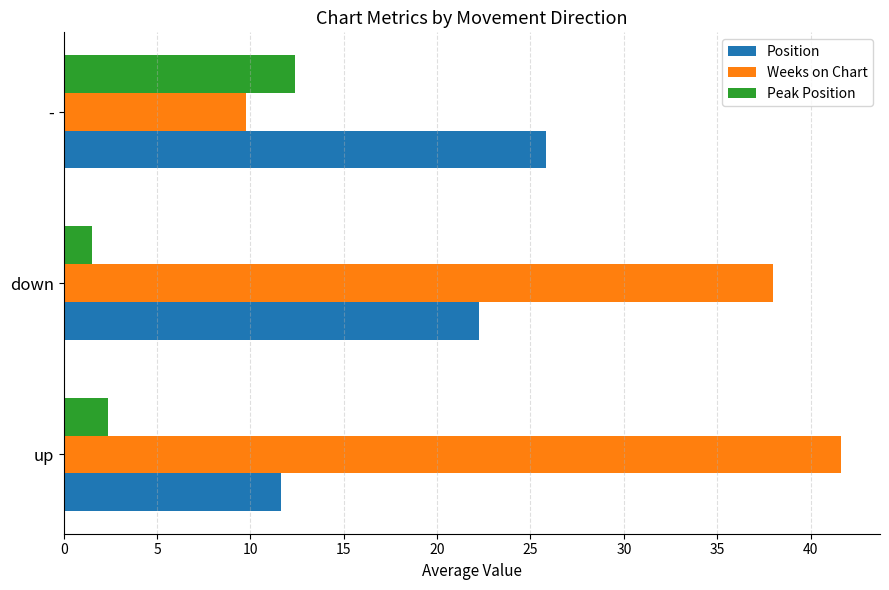

Which series changed the most between up and down?

Position